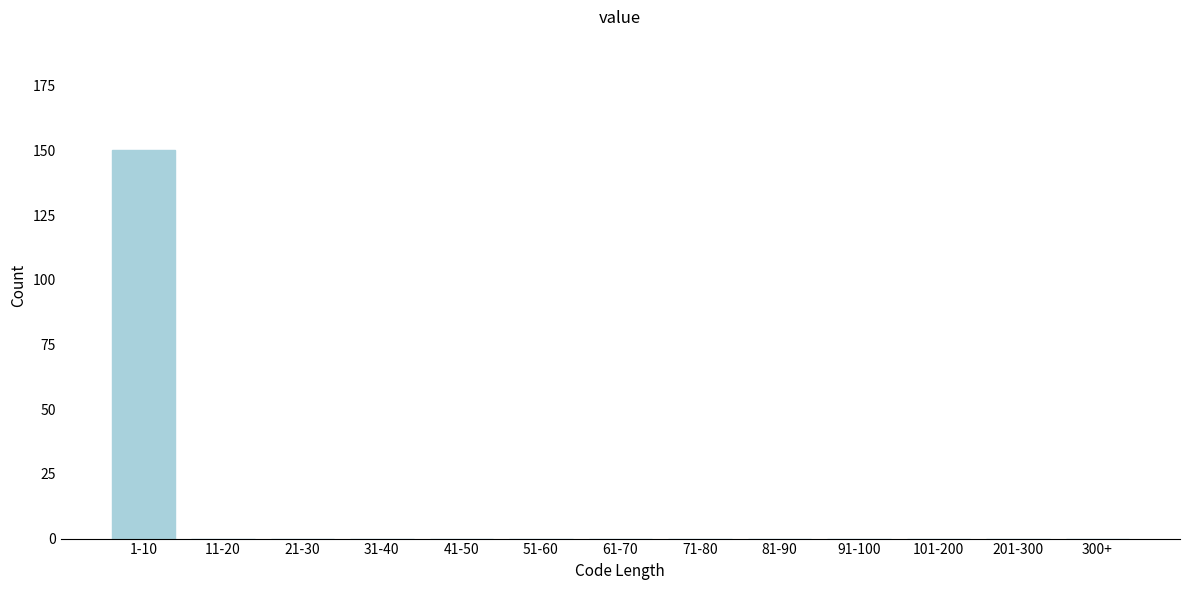

Which category has the highest value across all series?

1-10